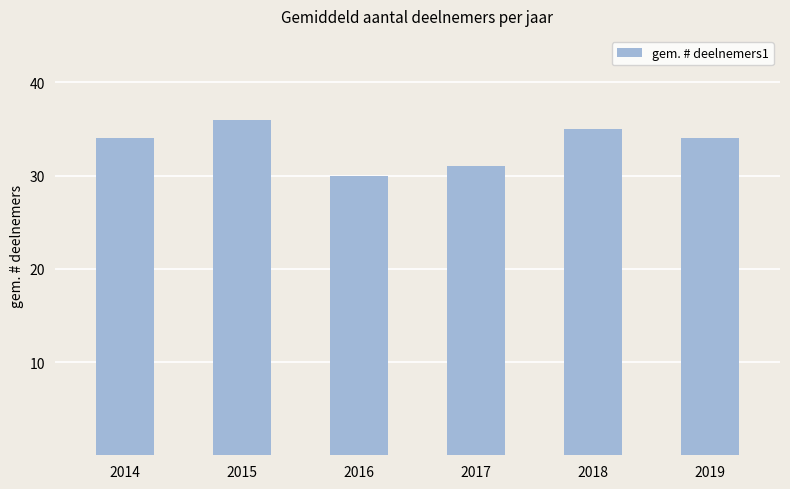

At which category does the chart reach its minimum across all series?

2016